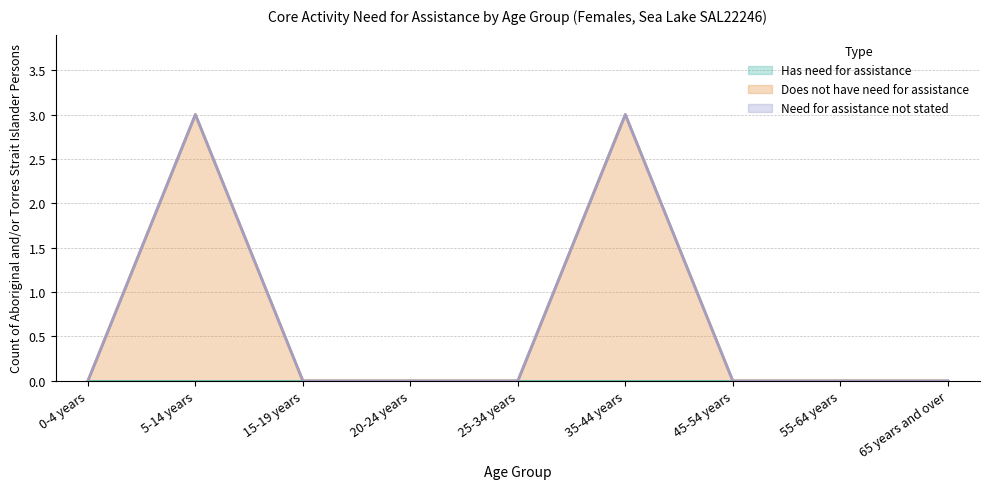

How many lines are shown in the chart?

3